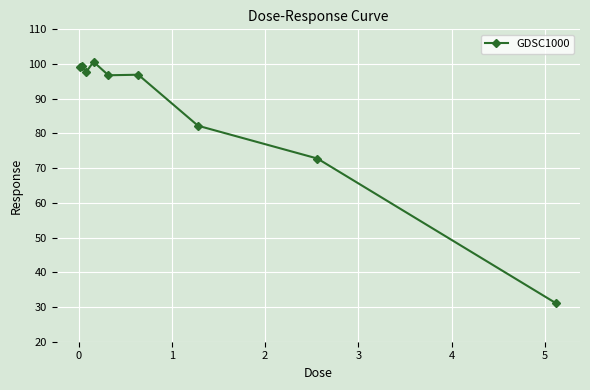

What is the maximum value shown in the chart?

100.7